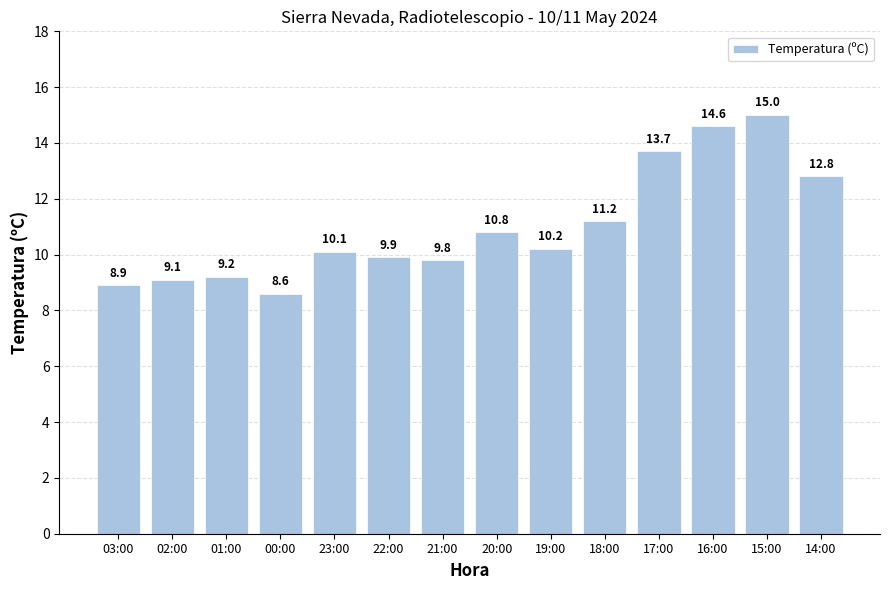

Rank the categories by value from highest to lowest.

15:00, 16:00, 17:00, 14:00, 18:00, 20:00, 19:00, 23:00, 22:00, 21:00, 01:00, 02:00, 03:00, 00:00